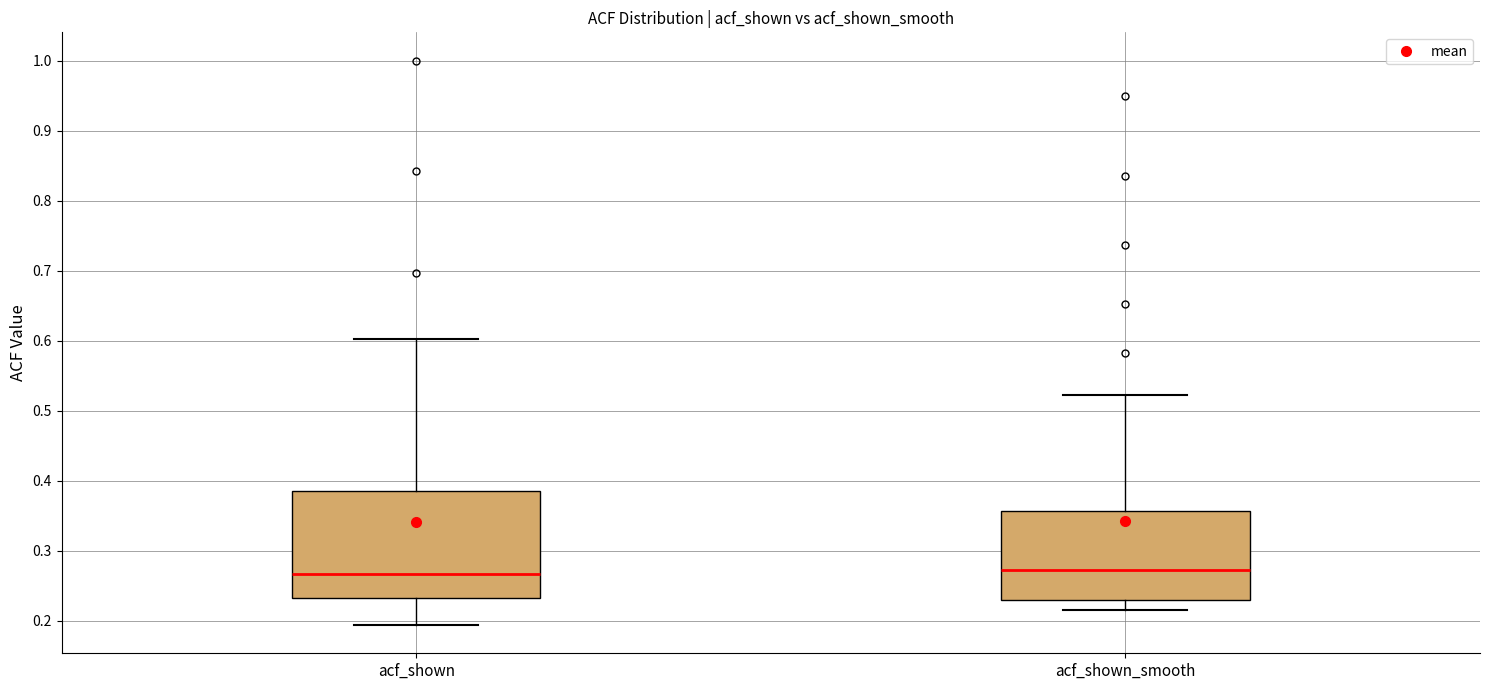

Reading left to right, read every box against the y-axis: the position of its median line, the range the box covers, and the ends of its whiskers. The values are not printed on the chart, so give them approximately, as read against the axis.

acf_shown: median 0.27, box 0.23 to 0.39, whiskers 0.19 to 0.60
acf_shown_smooth: median 0.27, box 0.23 to 0.36, whiskers 0.22 to 0.52